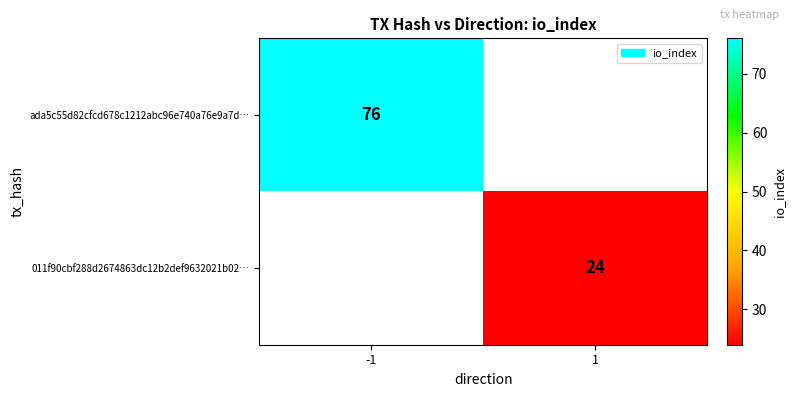

True or false: 011f90cbf288d2674863dc12b2def9632021b02… has a value of 24 at 1.

True